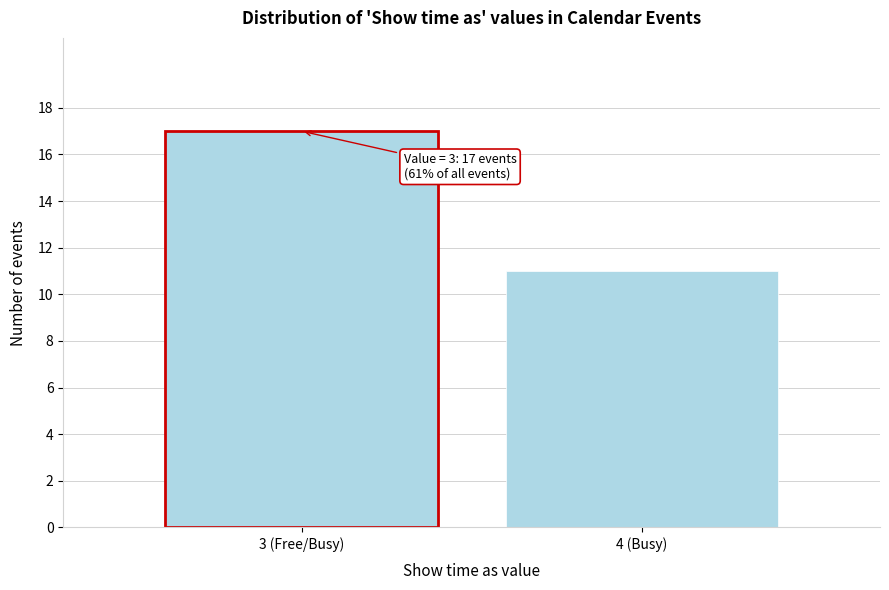

Reading right to left, what are all the values shown in this chart?

4 (Busy)=11	3 (Free/Busy)=17